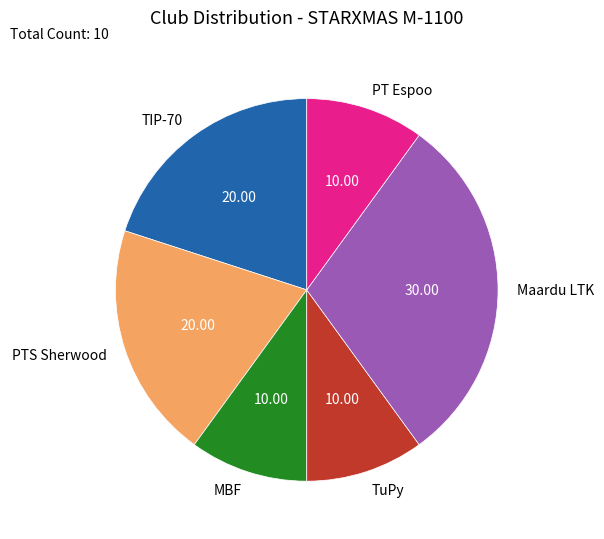

Combined, do PT Espoo and MBF account for over 50%?

No